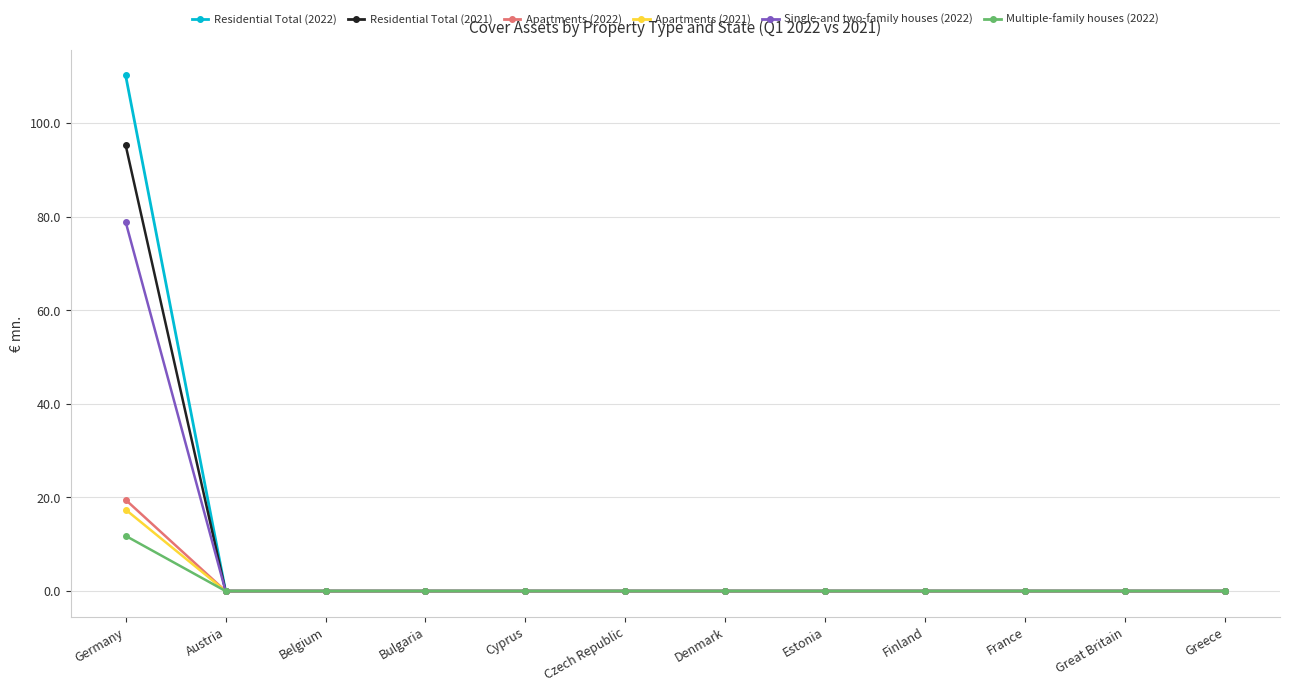

Which series has the largest total across all categories?

Residential Total (2022)